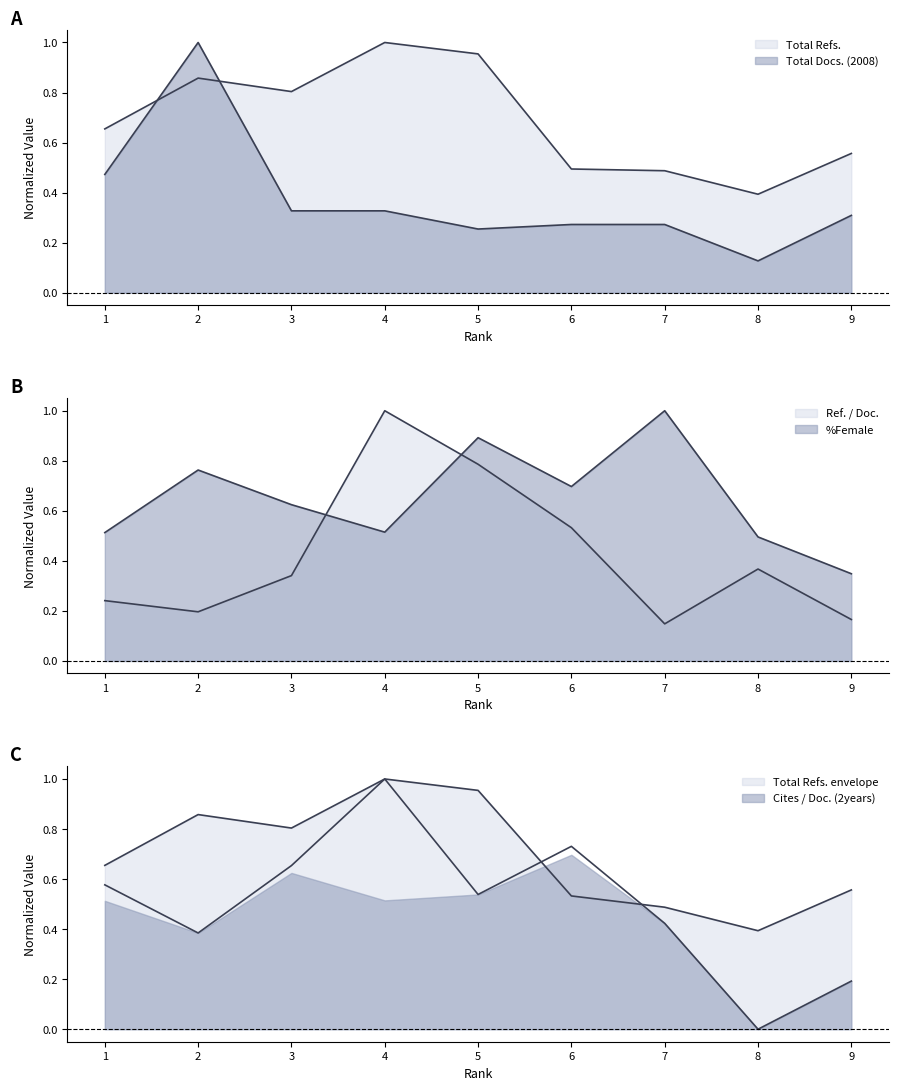

What is the difference between the Cites / Doc. (2years) values at 3 and 7?

0.2